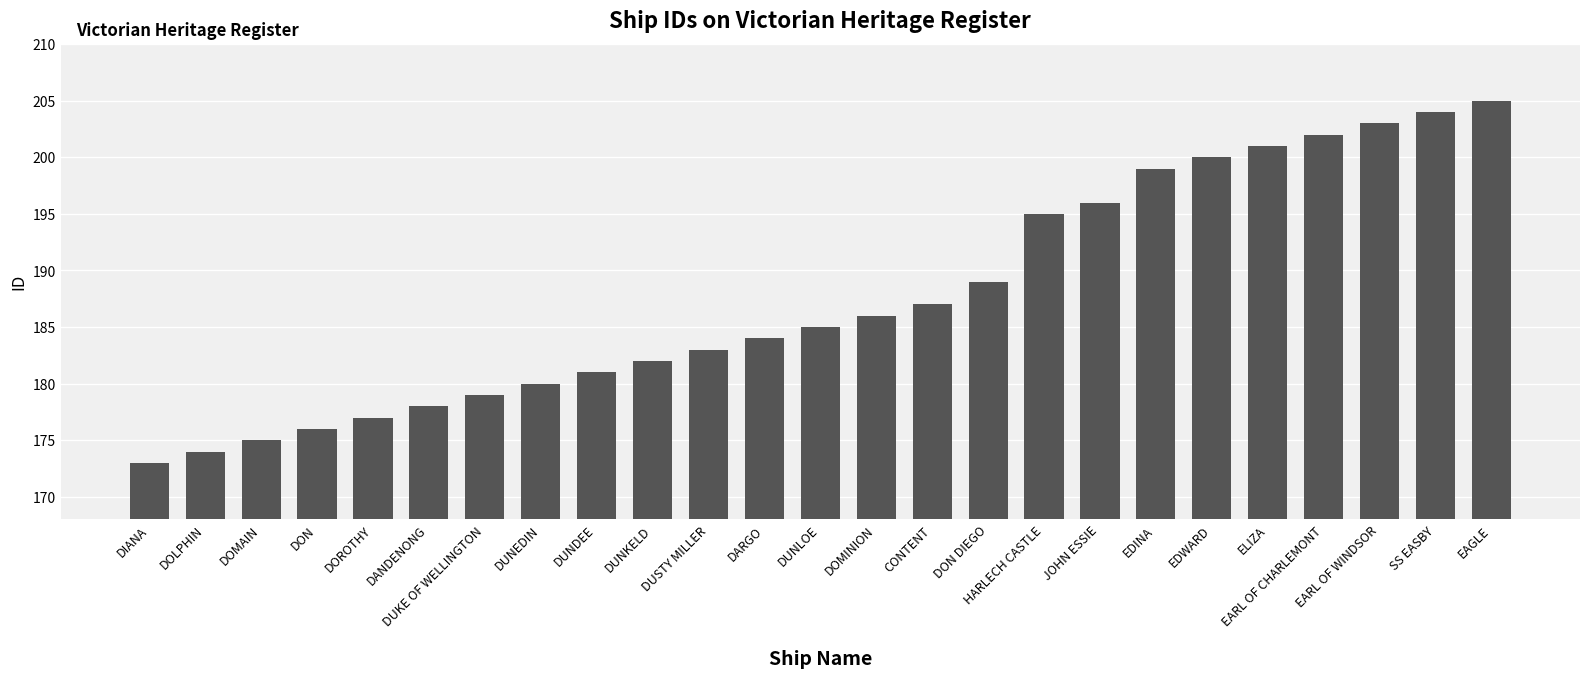

What is the ratio of the value at DON DIEGO to the value at EDINA?

0.9